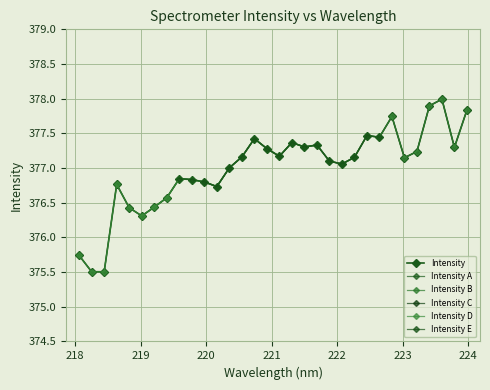

Reading left to right, list all the values displayed in this chart.

218.0596=375.7	218.2508=375.5	218.442=375.5	218.6332=376.8	218.8244=376.4	219.0156=376.3	219.2067=376.4	219.3979=376.6	219.589=376.8	219.7801=376.8	219.9712=376.8	220.1623=376.7	220.3533=377.0	220.5444=377.2	220.7354=377.4	220.9264=377.3	221.1174=377.2	221.3083=377.4	221.4993=377.3	221.6902=377.3	221.8812=377.1	222.0721=377.1	222.263=377.2	222.4538=377.5	222.6447=377.4	222.8355=377.7	223.0264=377.1	223.2172=377.2	223.408=377.9	223.5987=378.0	223.7895=377.3	223.9802=377.8